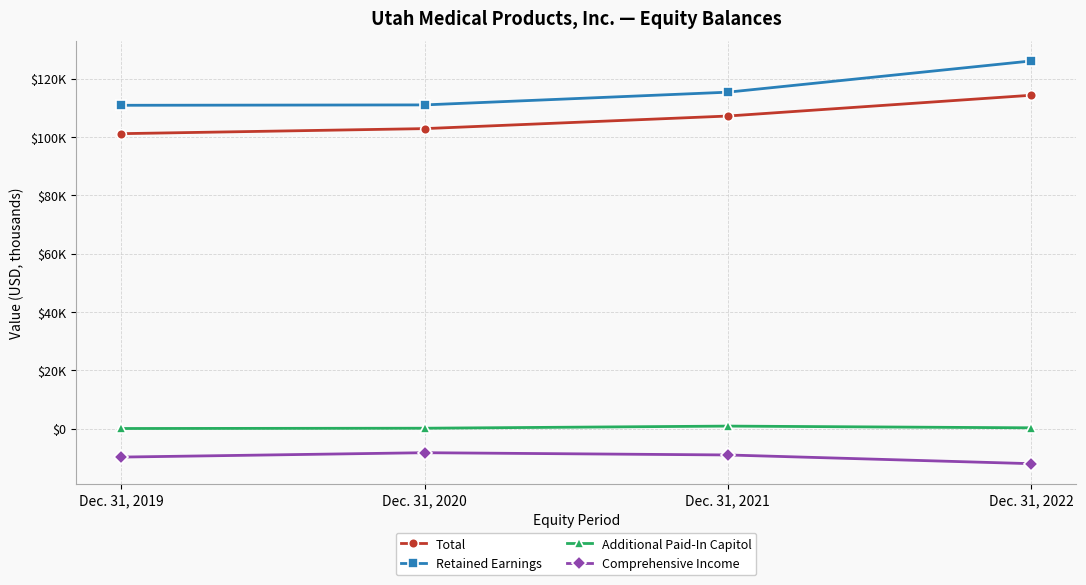

Does the chart display data point markers on the line(s)?

Yes